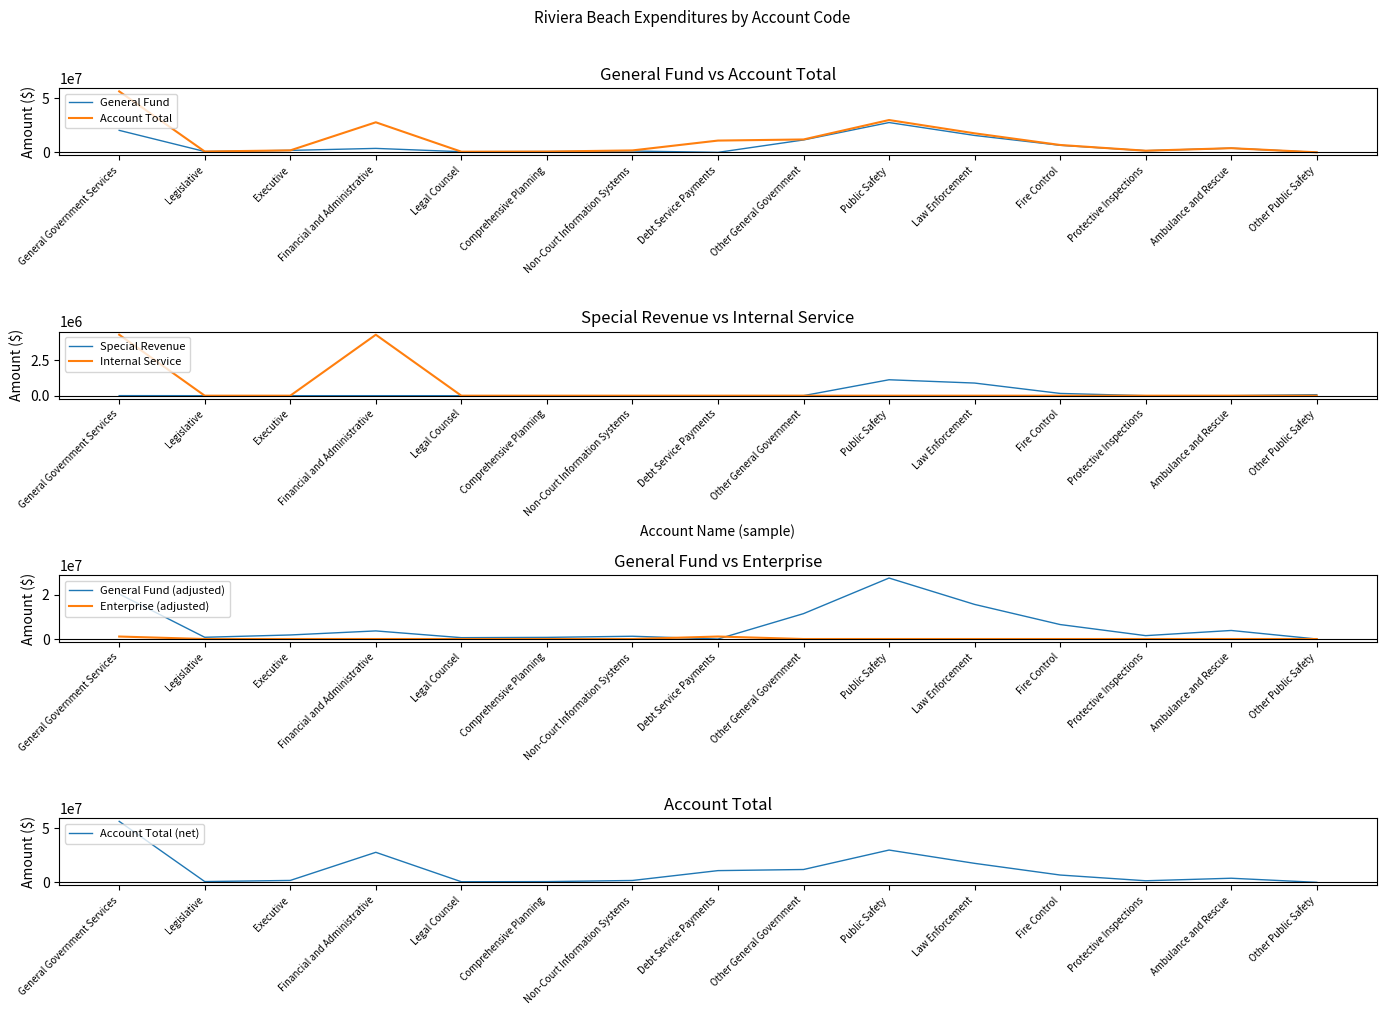

What is the total value across all series at General Government Services?

82011696